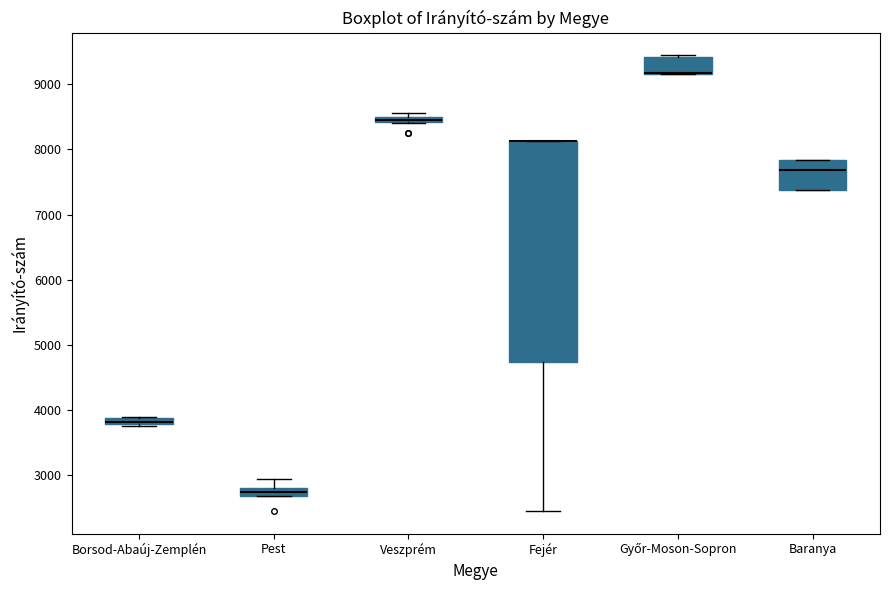

Which box is the tallest, from its lower edge to its upper edge?

Fejér